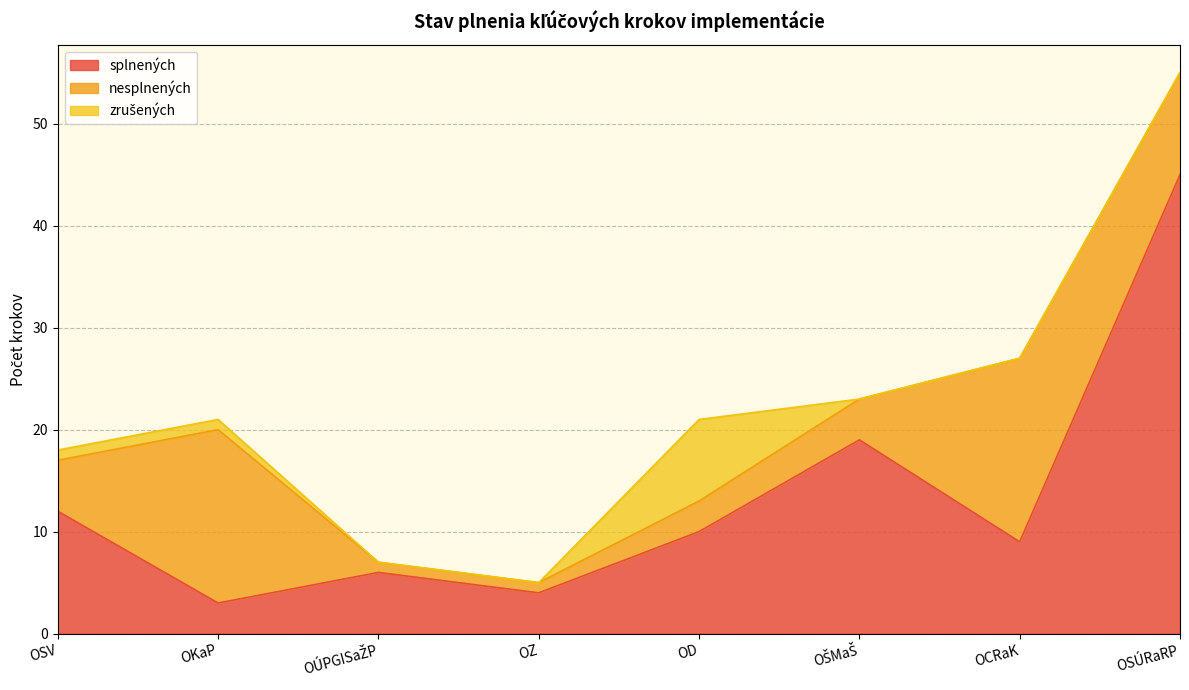

What is the maximum value for zrušených?

8